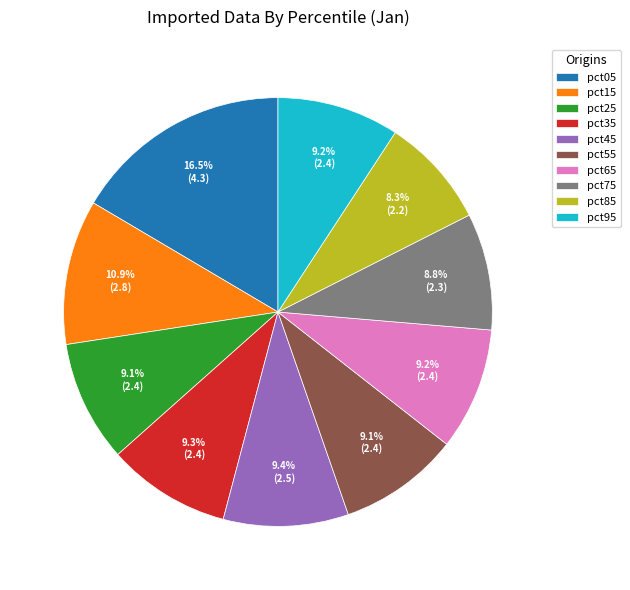

Is there a majority slice in this chart?

No